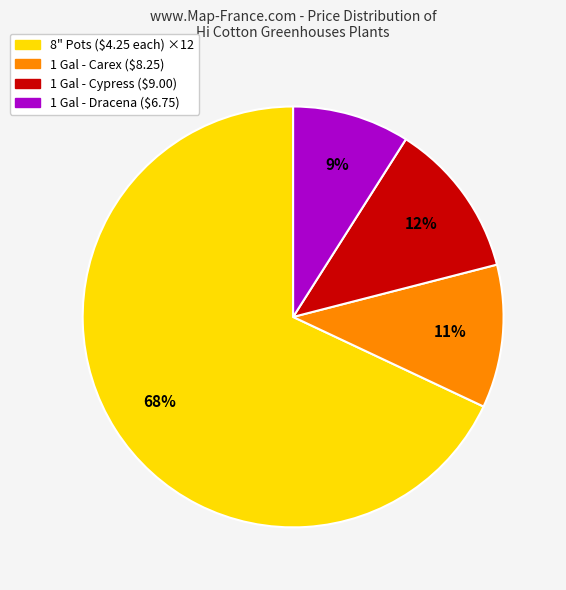

To the nearest percent, what is the average slice percentage?

25%